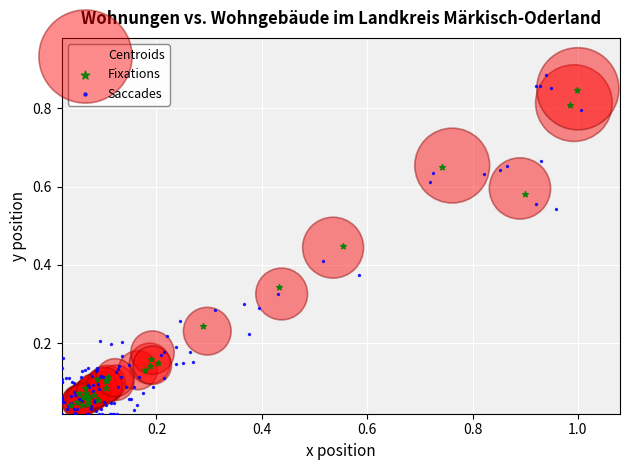

Which series has the widest spread of Y values?

Saccades